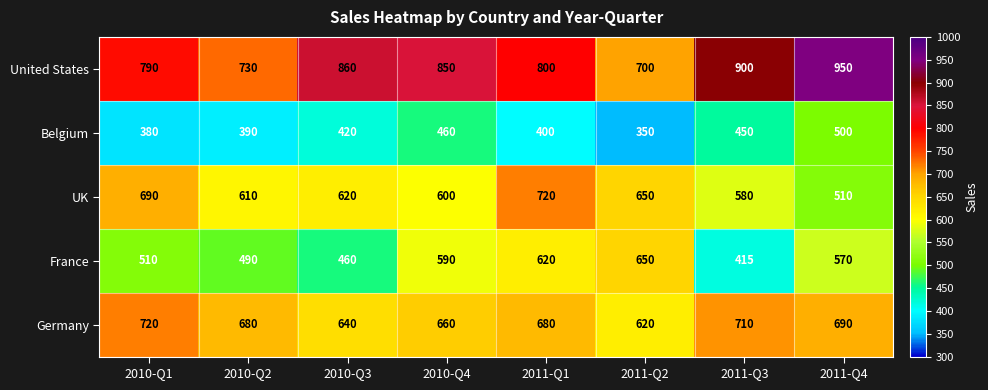

Rank the series at 2010-Q4 from lowest to highest value.

Belgium, France, UK, Germany, United States